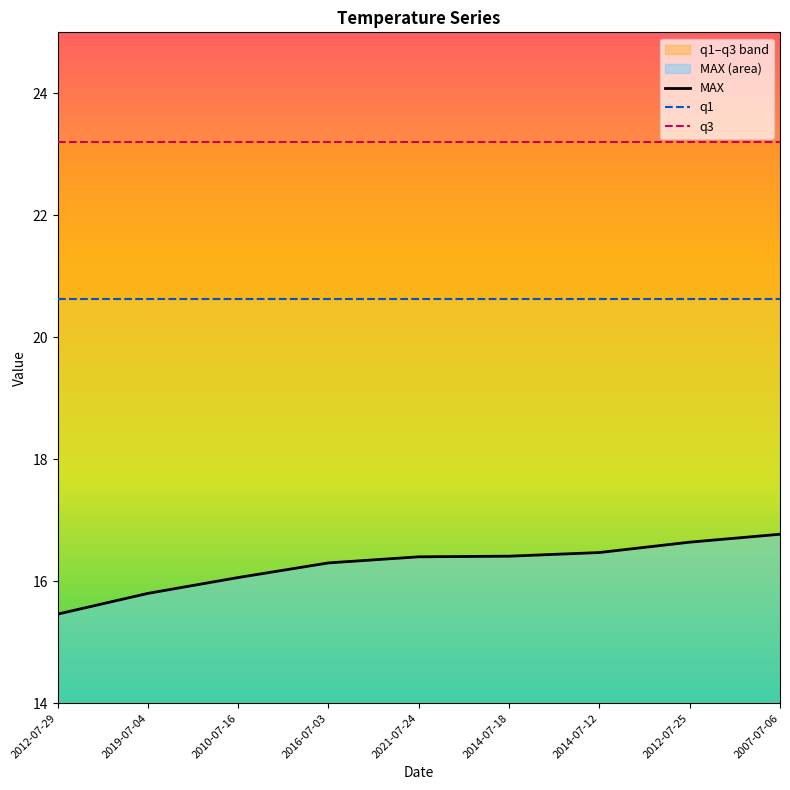

Is it true that q3 equals 23.2 at 2007-07-06?

True